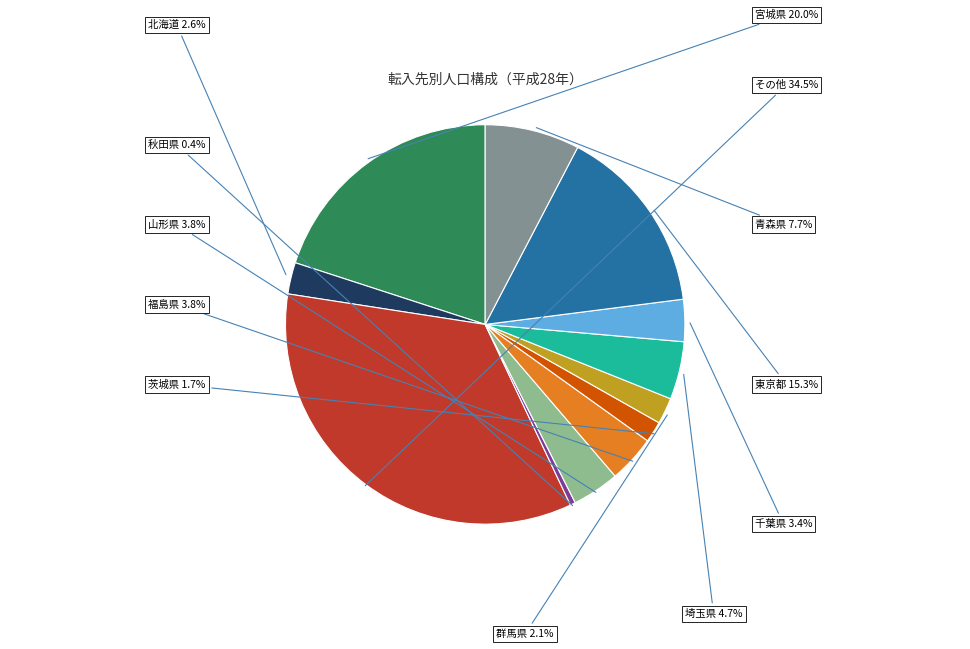

Count the number of slices in the pie.

12